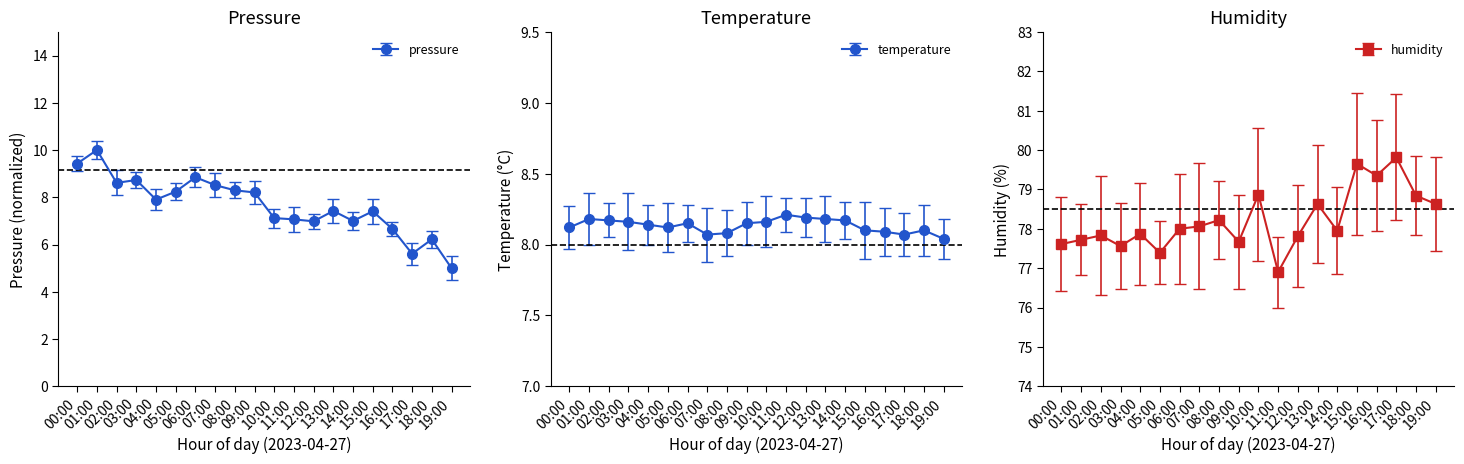

Rank the categories by humidity value from highest to lowest.

17:00, 15:00, 16:00, 10:00, 18:00, 13:00, 19:00, 08:00, 07:00, 06:00, 14:00, 04:00, 02:00, 12:00, 01:00, 09:00, 00:00, 03:00, 05:00, 11:00